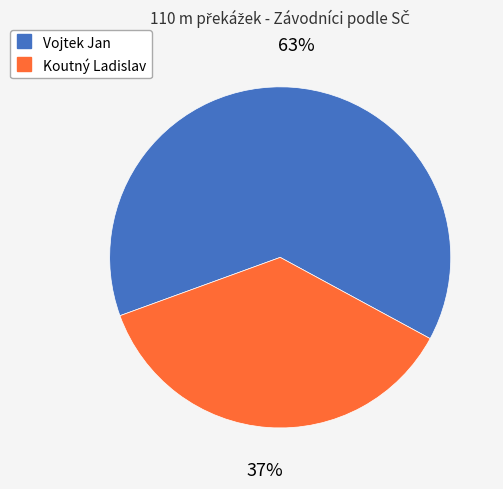

Between Vojtek Jan and Koutný Ladislav, which is larger?

Vojtek Jan